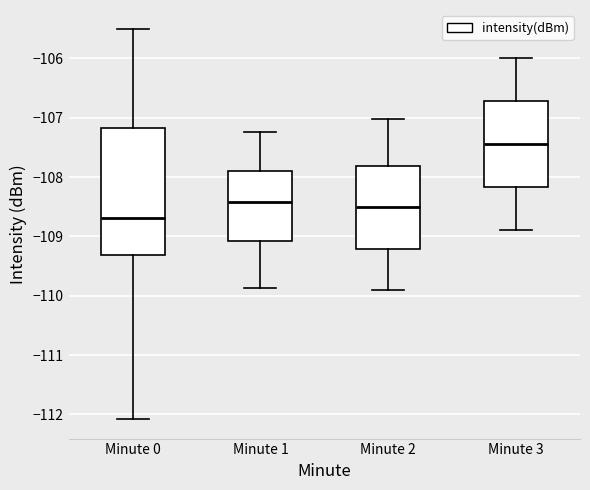

Which box's median line is the highest?

Minute 3